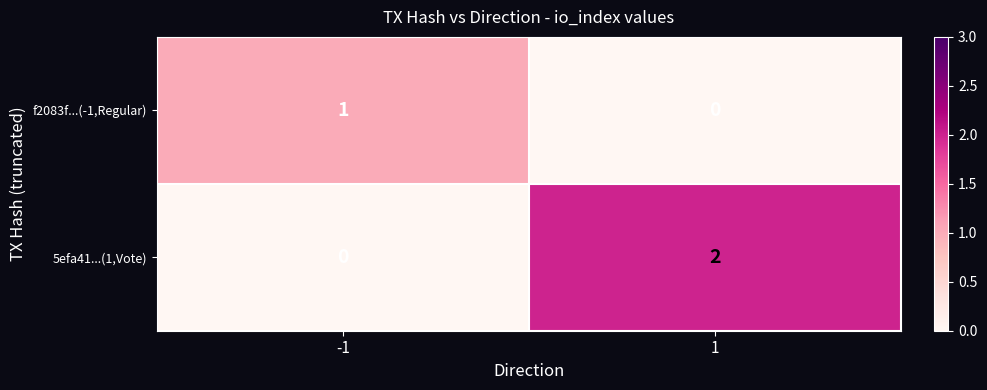

Which series has the largest total across all categories?

5efa41...(1,Vote)